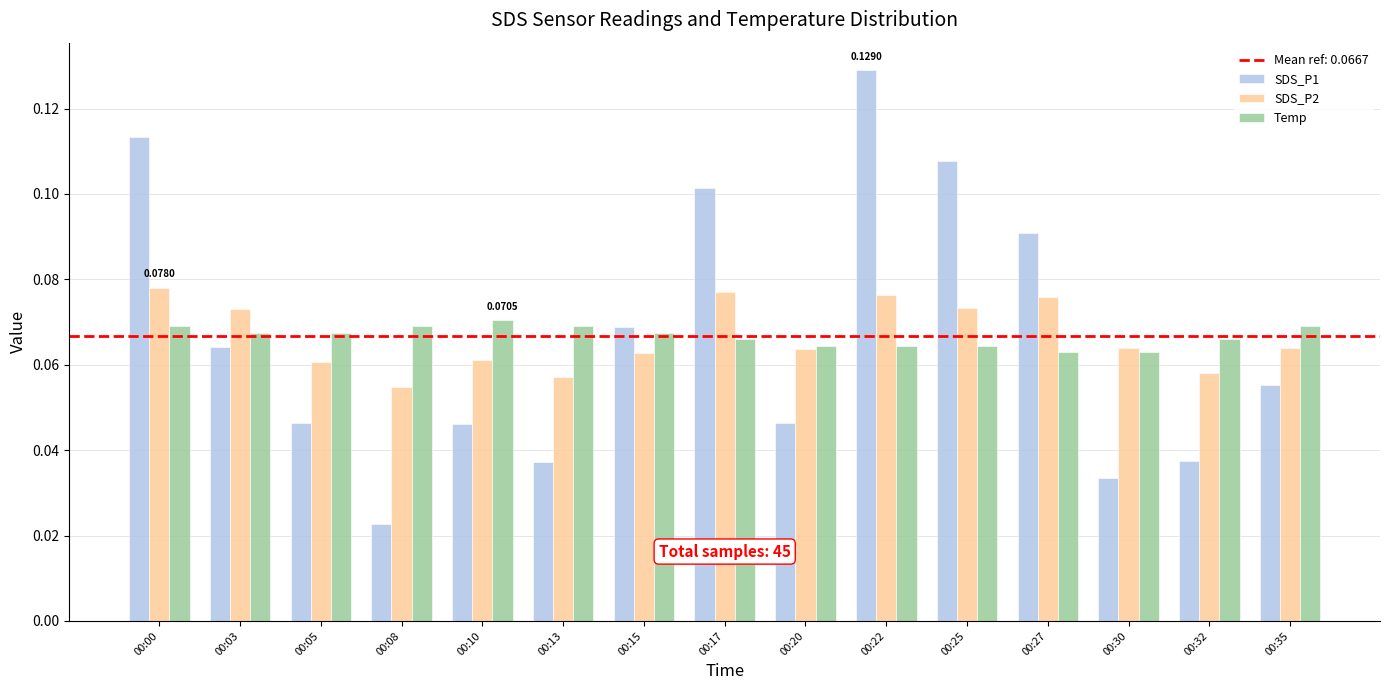

At how many categories does at least one series exceed 0?

15